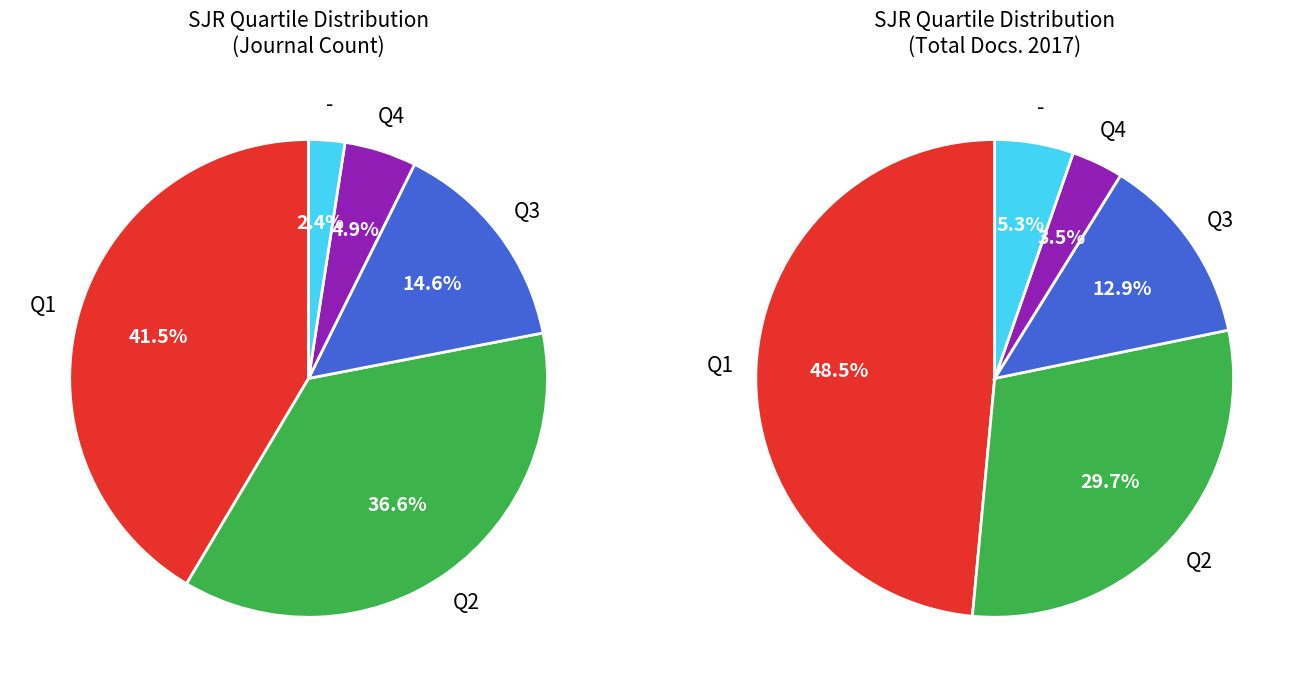

Between - and Q4, which is larger?

Q4